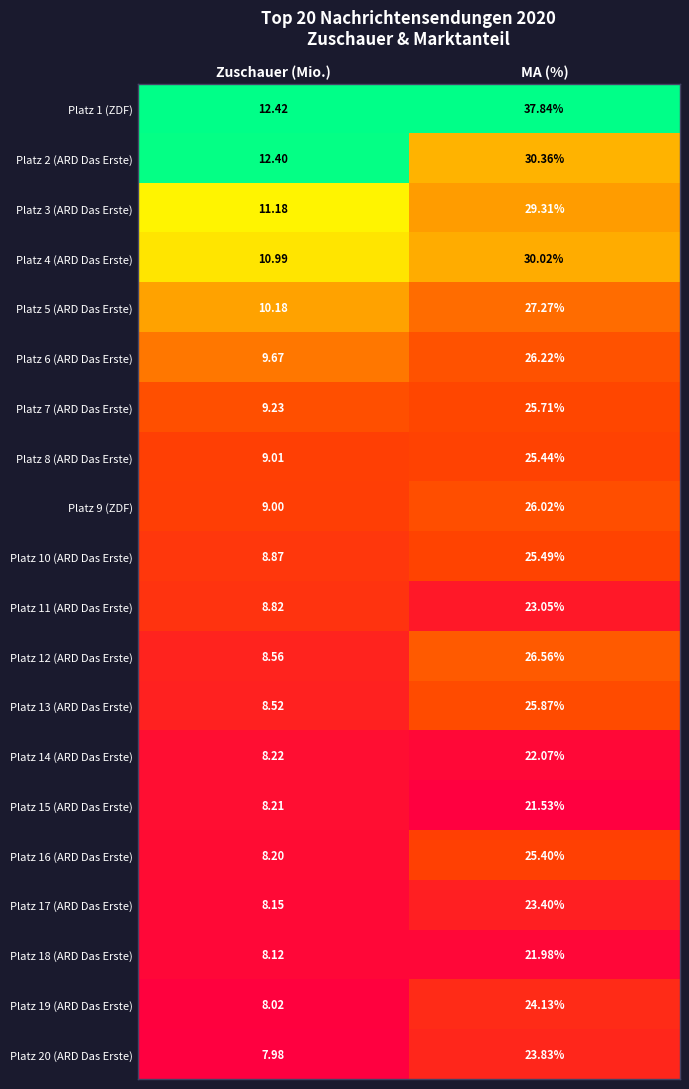

Is the value of Platz 13 (ARD Das Erste) at MA (%) greater than the value of Platz 2 (ARD Das Erste) at Zuschauer (Mio.)?

Yes